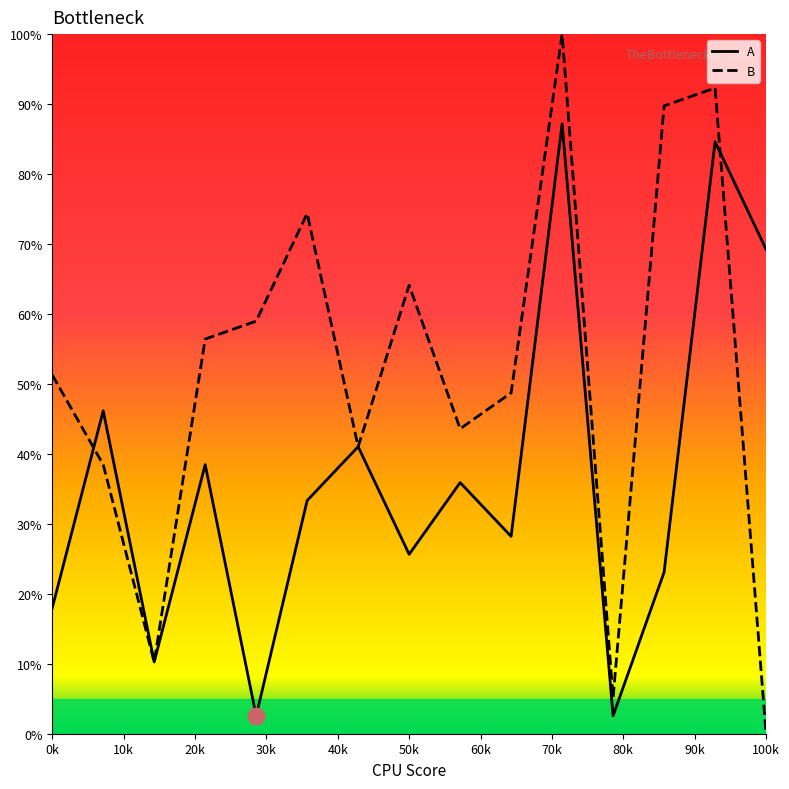

Which series has the widest spread of values?

B